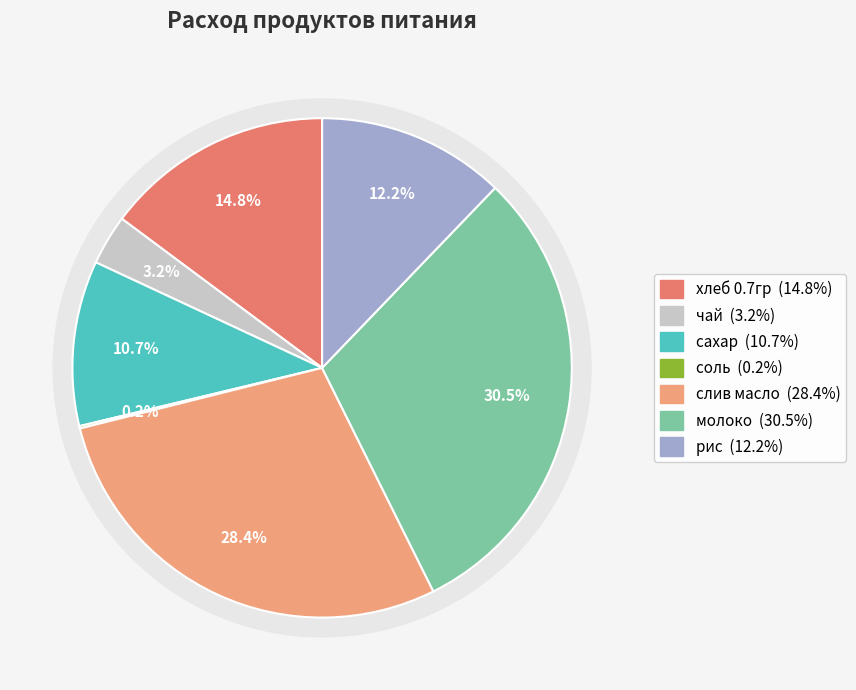

What is the smallest slice in the pie chart?

соль